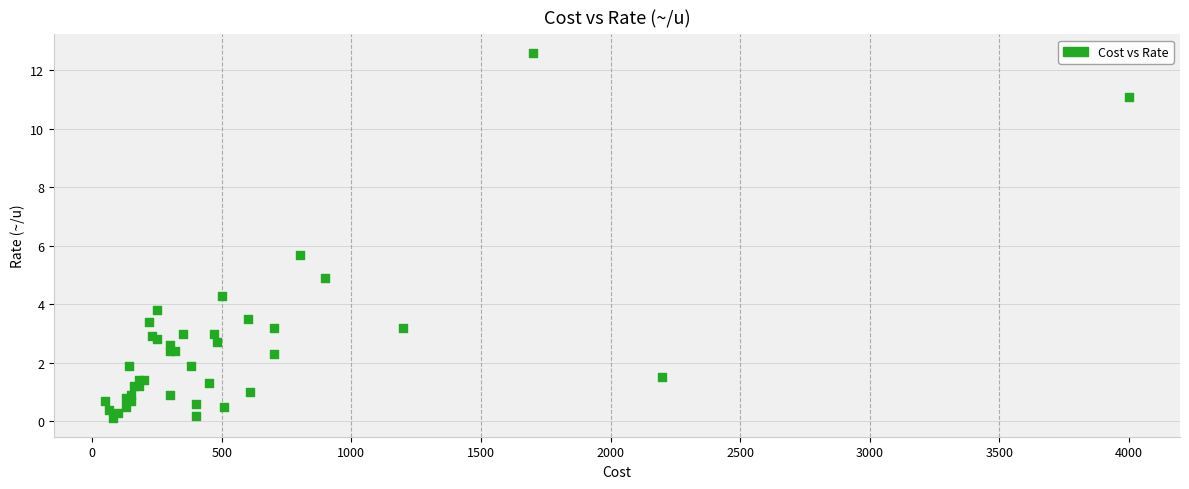

What Y value in the scatter plot is closest to 6?

5.7